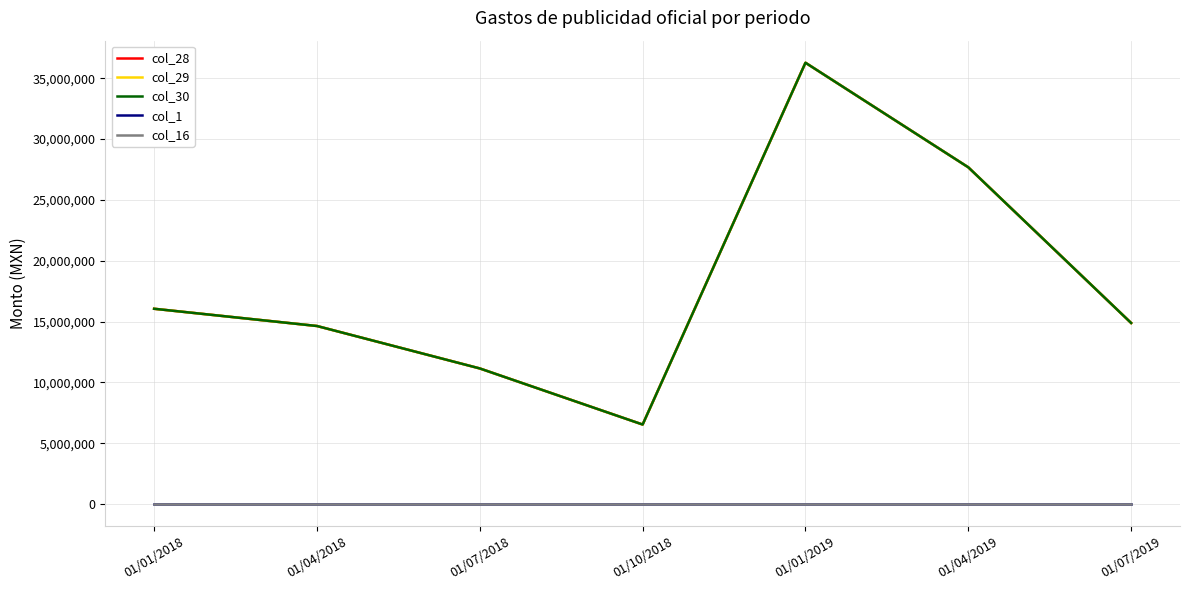

Is this an area chart (filled region under the line)?

No